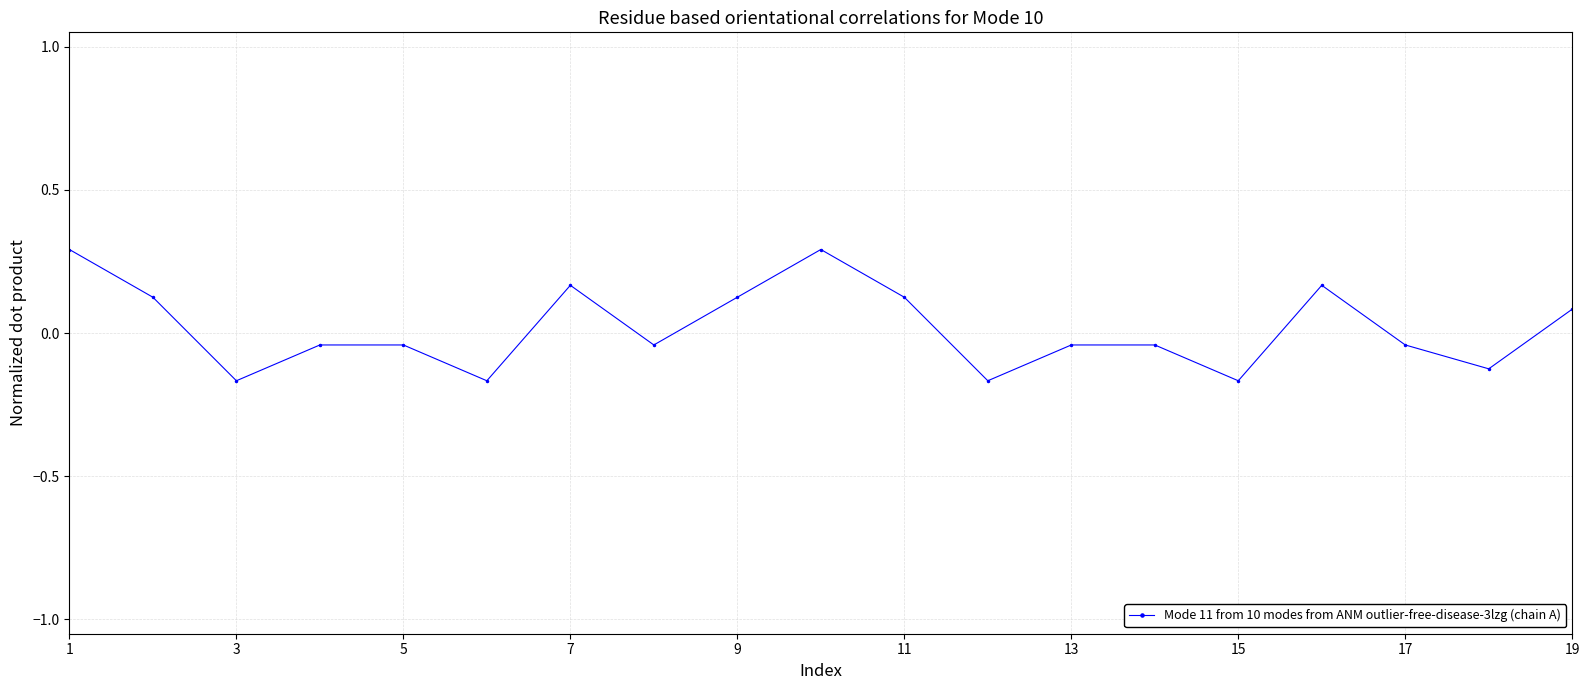

How many data points are less than 0?

11